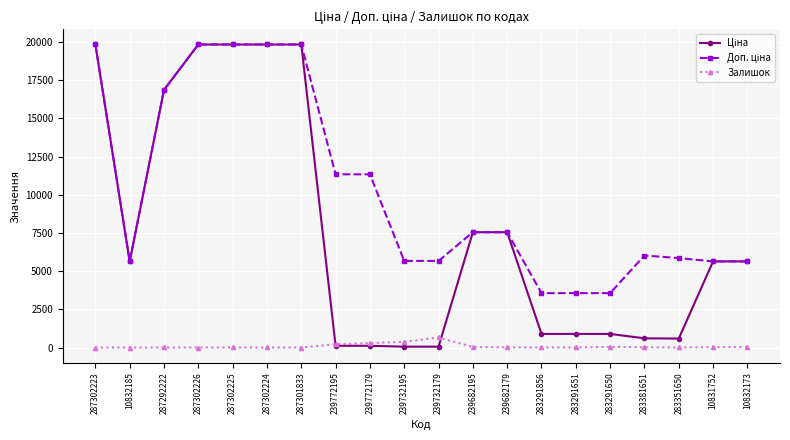

Read the Залишок value at 283291856.

7.0